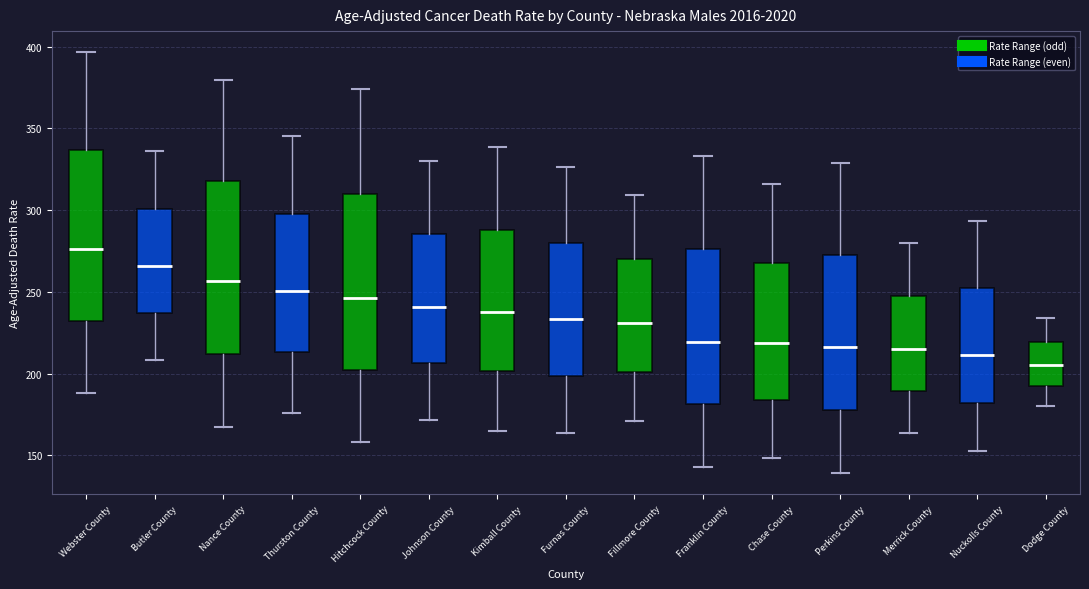

Where does the median line of the box for Butler County sit on the y-axis? The values are not printed on the chart, so give them approximately, as read against the axis.

265